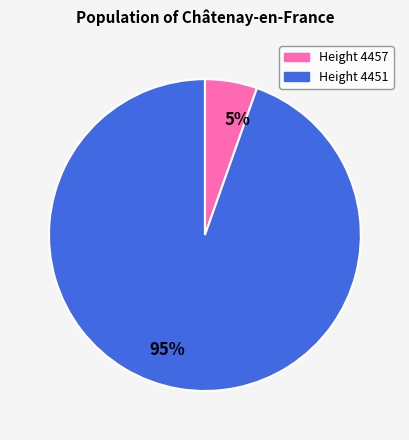

Which slice is the smallest?

Height 4457